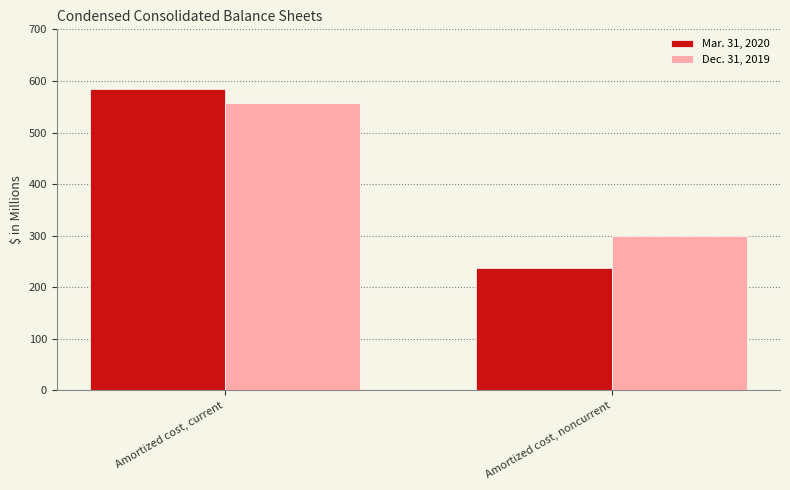

Reading left to right, what are all the values shown in this chart?

Mar. 31, 2020: 584.1	237.8
Dec. 31, 2019: 557.3	299.3